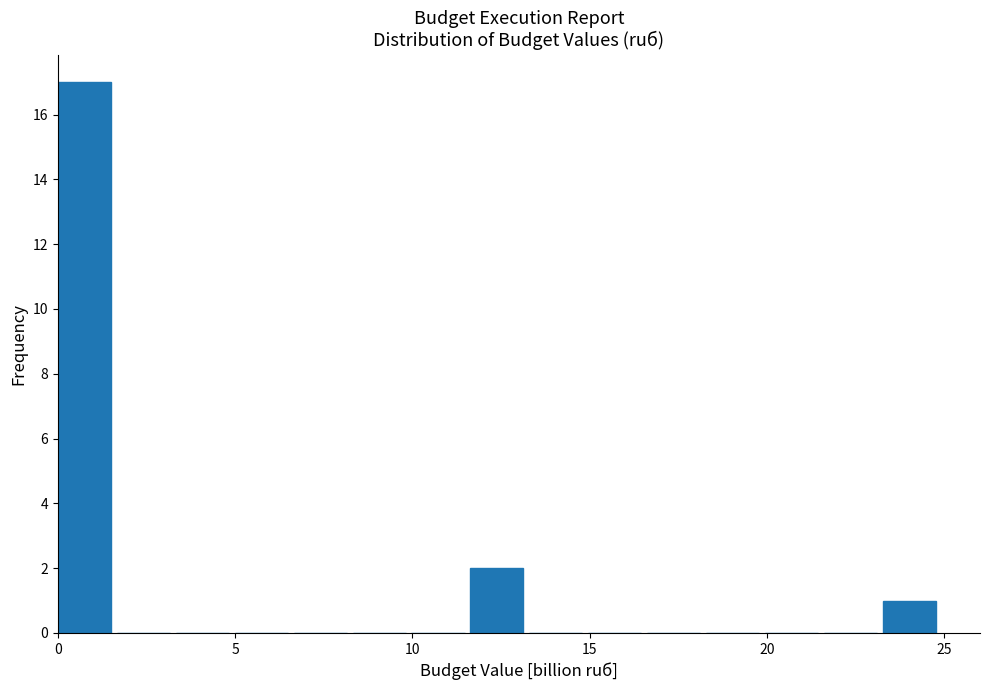

Around what value on the x-axis is the tallest bar? Give the approximate position of its centre, as read against the axis.

0.5